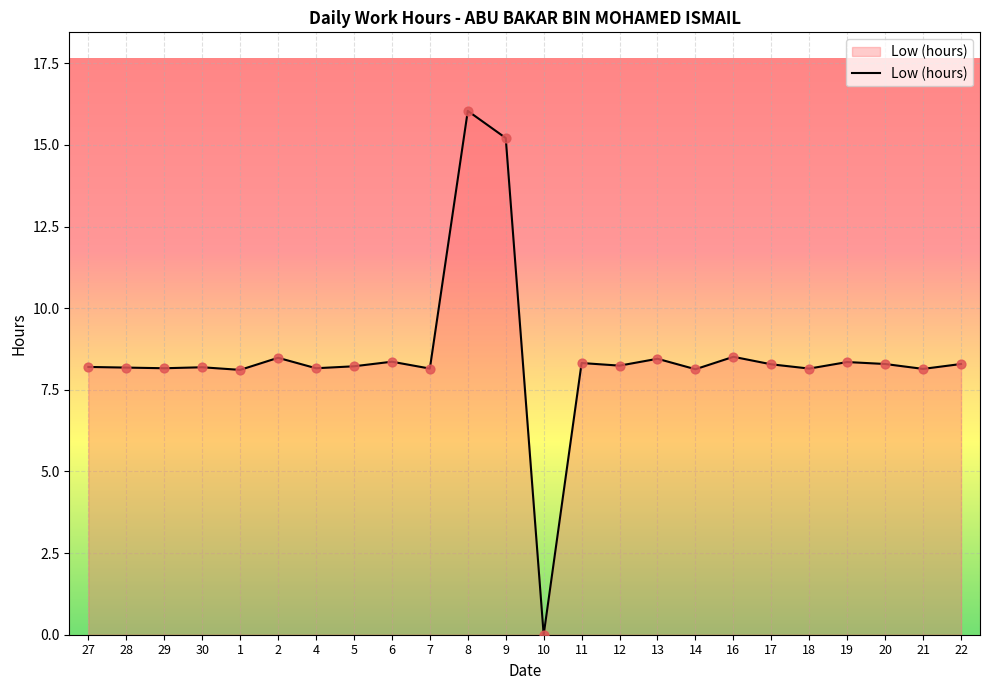

Between 1 and 8, which is larger?

8